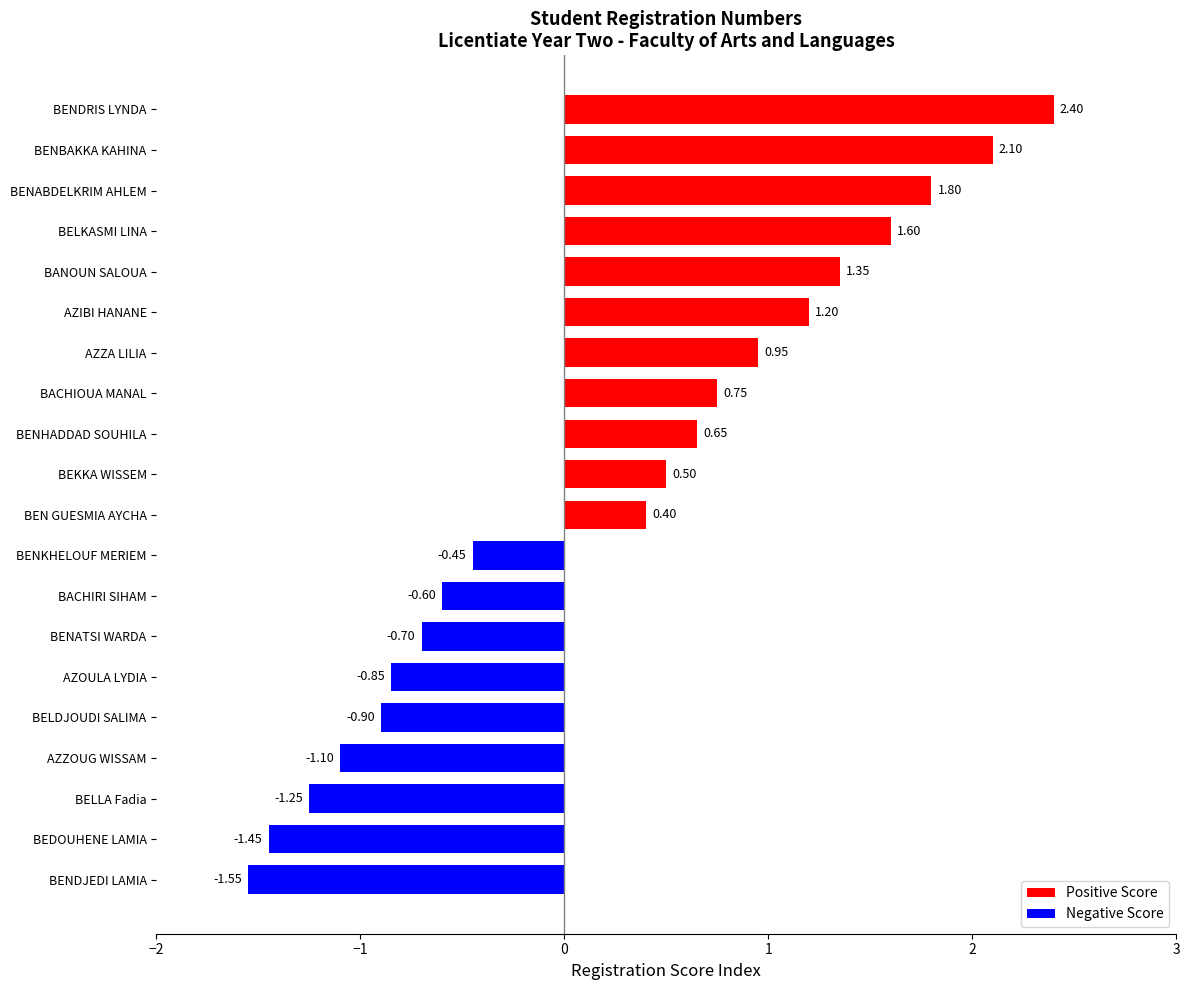

Where is the data nearest to the value 0?

BEN GUESMIA AYCHA